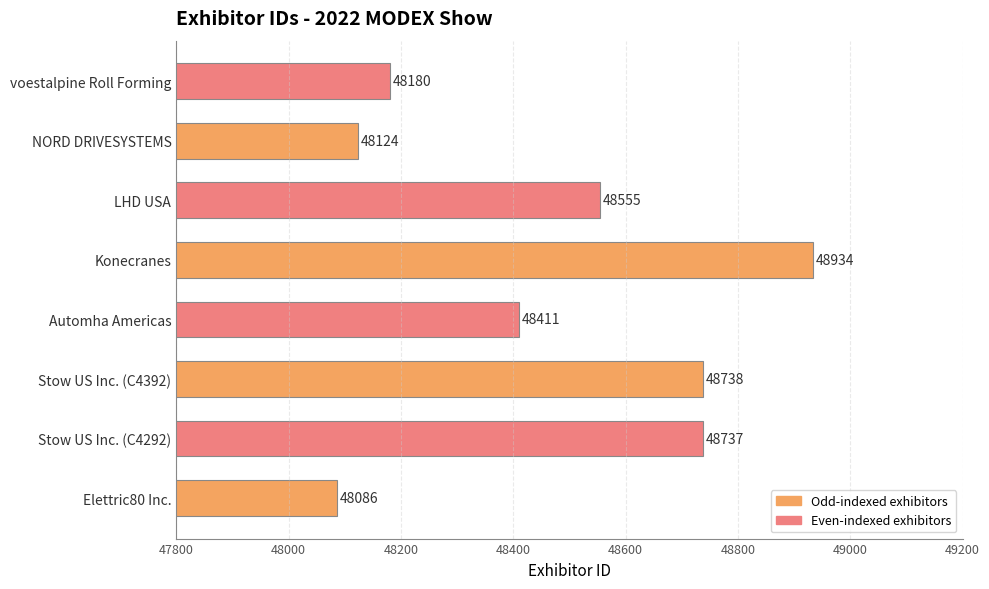

Are the bars horizontal?

Yes